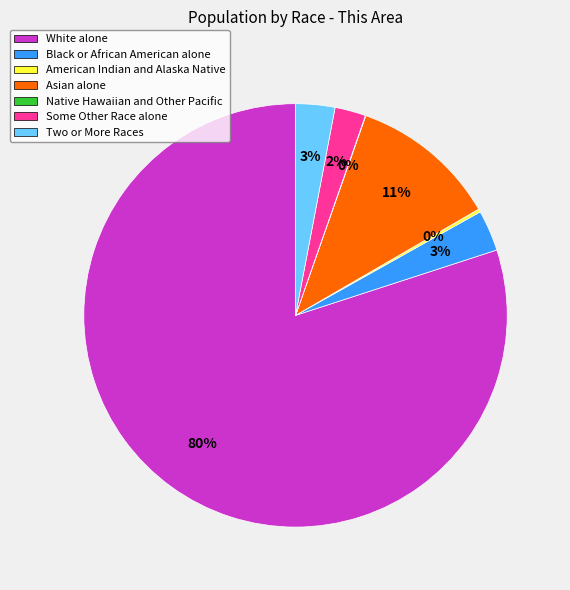

What is the majority slice?

White alone